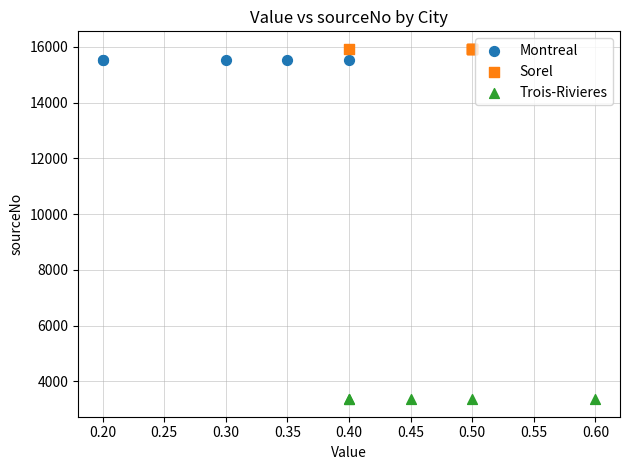

Which series contains the lowest Y value?

Trois-Rivieres